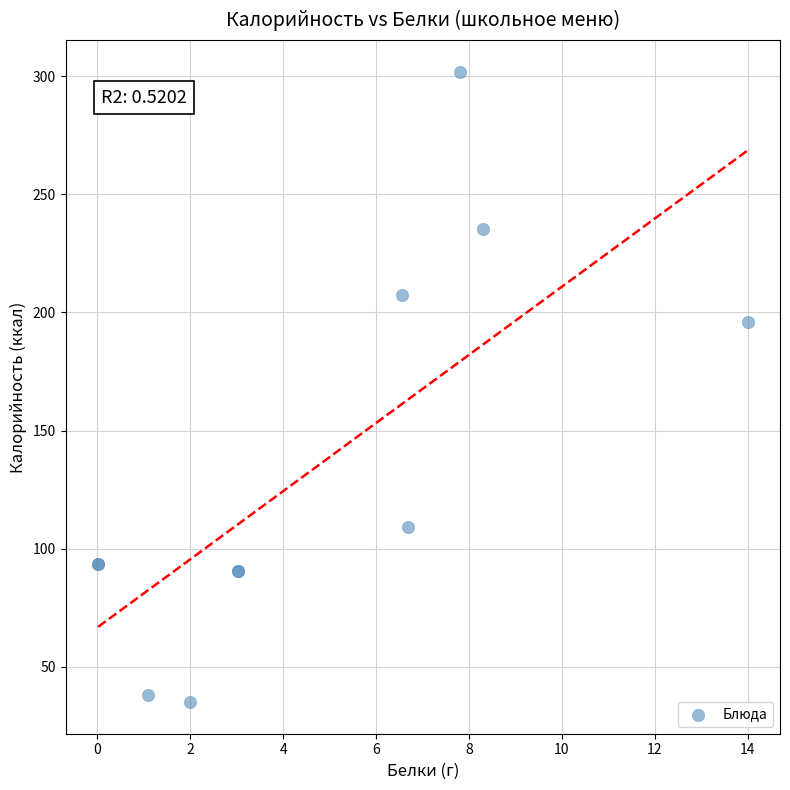

What Y value in the scatter plot is closest to 168?

196.0